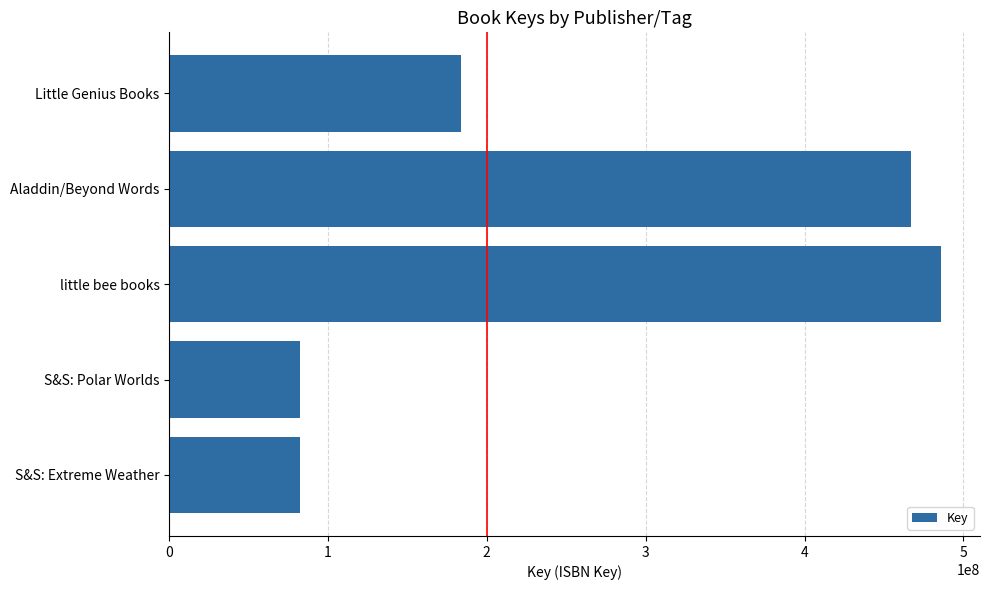

Which label corresponds to the largest value in the chart?

little bee books